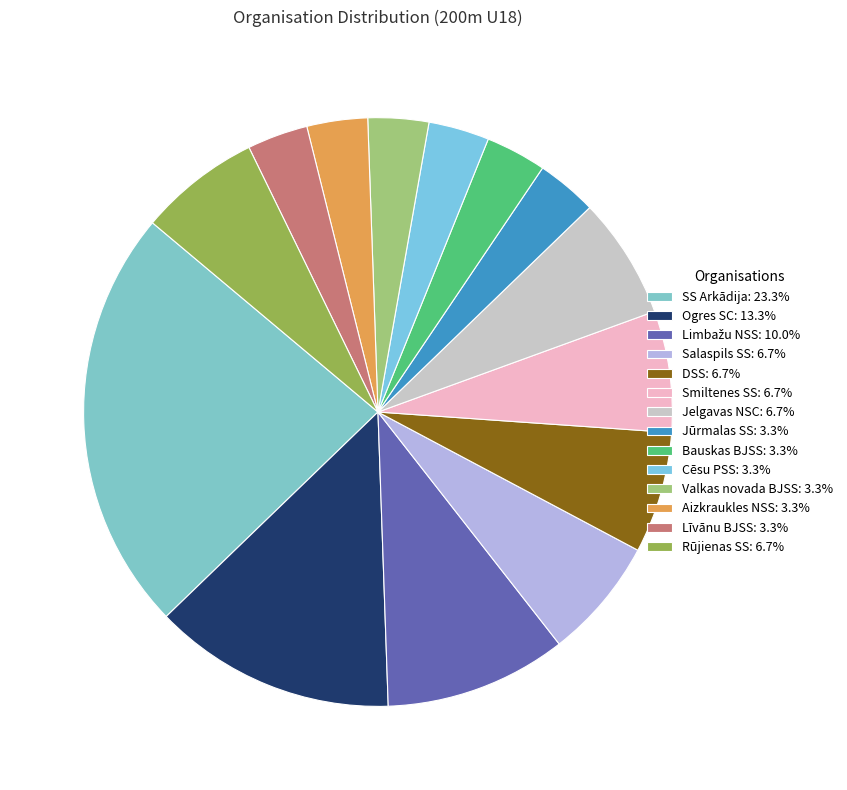

True or false: Cēsu PSS accounts for 3% of the total.

True